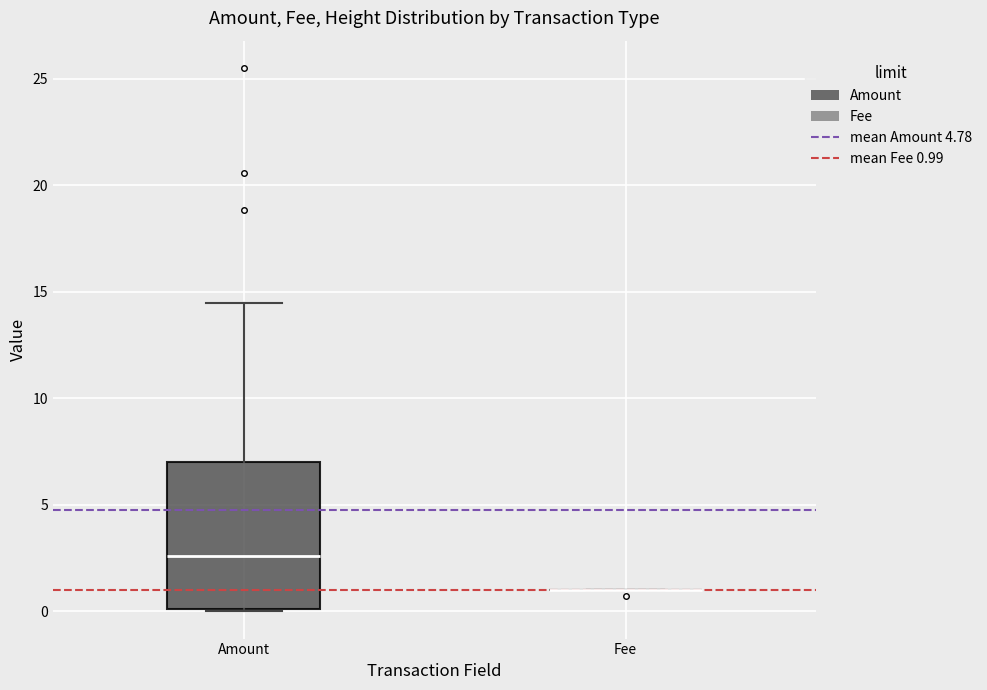

Which box is the tallest, from its lower edge to its upper edge?

Amount